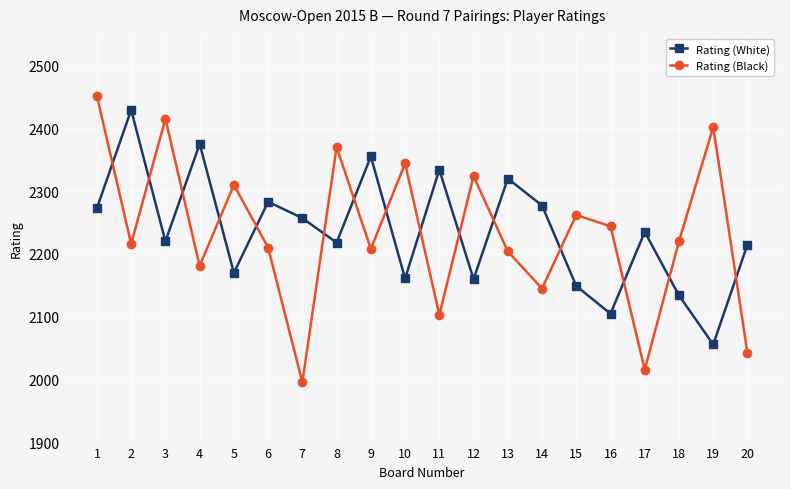

What is the sum of all Rating (Black) values?

44663